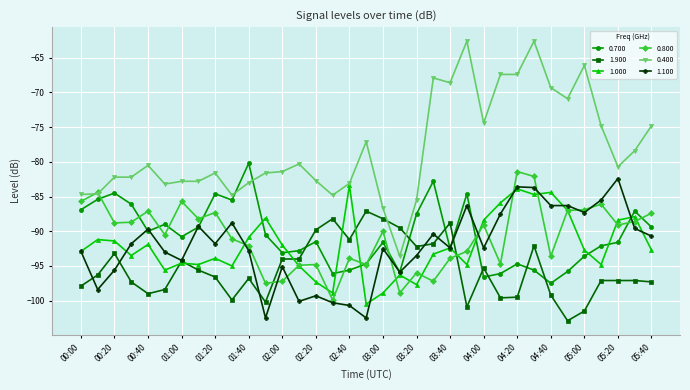

How many categories are shown in the chart?

35